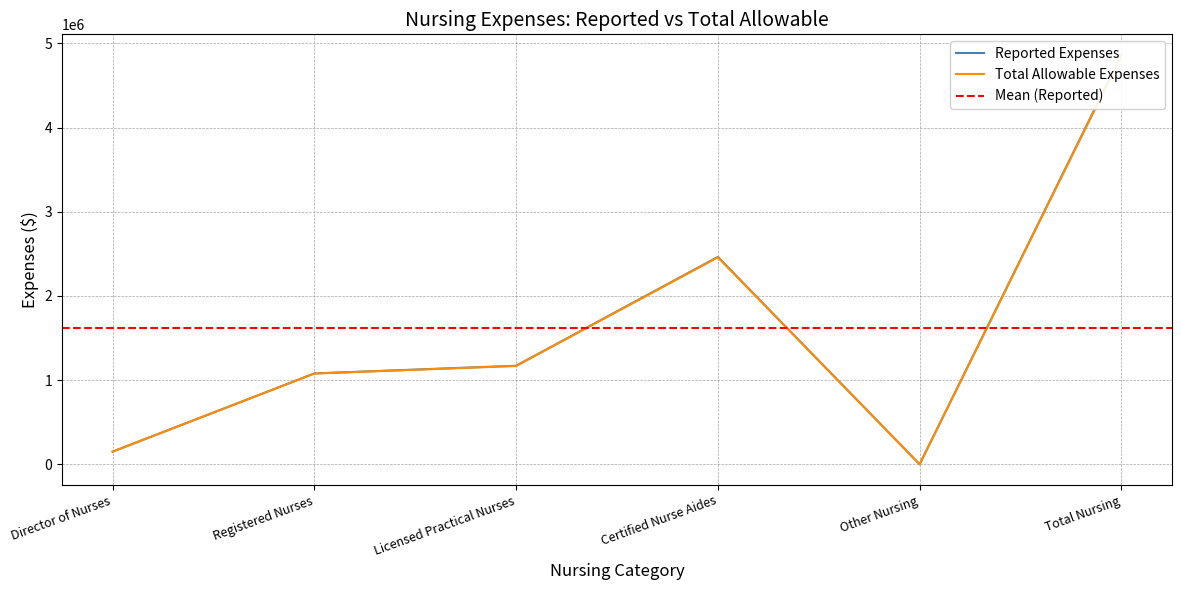

Does the chart display data point markers on the line(s)?

No